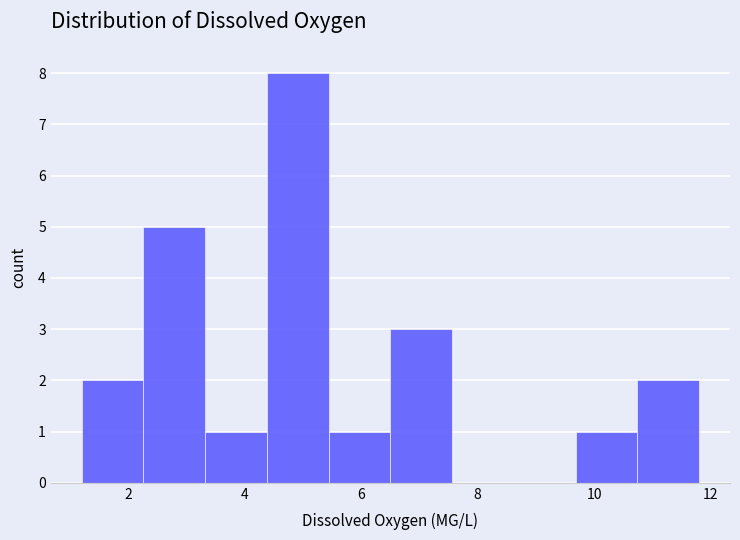

Reading left to right, list every bar in this chart as the range it spans on the x-axis followed by its height. Neither the bar edges nor the heights are printed on the chart, so give them approximately, as read against the axes.

1.20 to 2.26: 2
2.26 to 3.32: 5
3.32 to 4.38: 1
4.38 to 5.44: 8
5.44 to 6.50: 1
6.50 to 7.56: 3
7.56 to 8.62: 0
8.62 to 9.68: 0
9.68 to 10.74: 1
10.74 to 11.80: 2